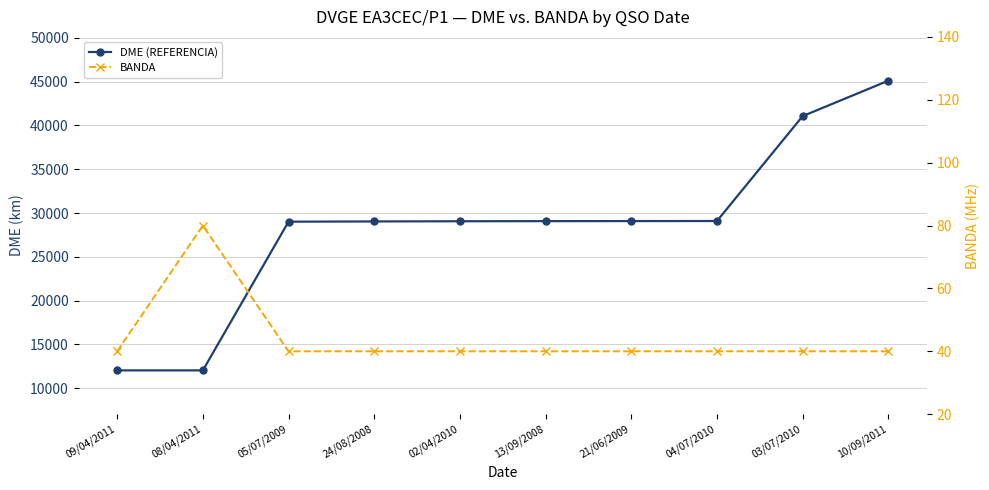

At which label is DME (REFERENCIA) closest to 28577?

05/07/2009